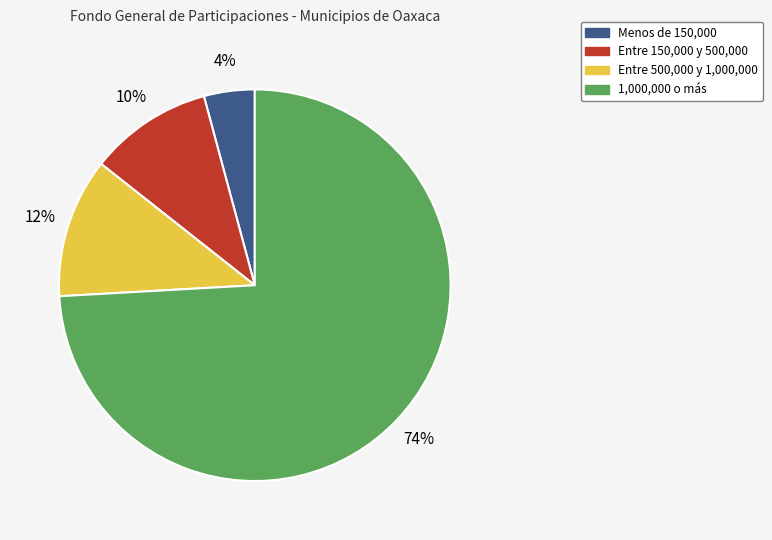

The Entre 150,000 y 500,000 slice represents 10% of the pie. True or false?

True